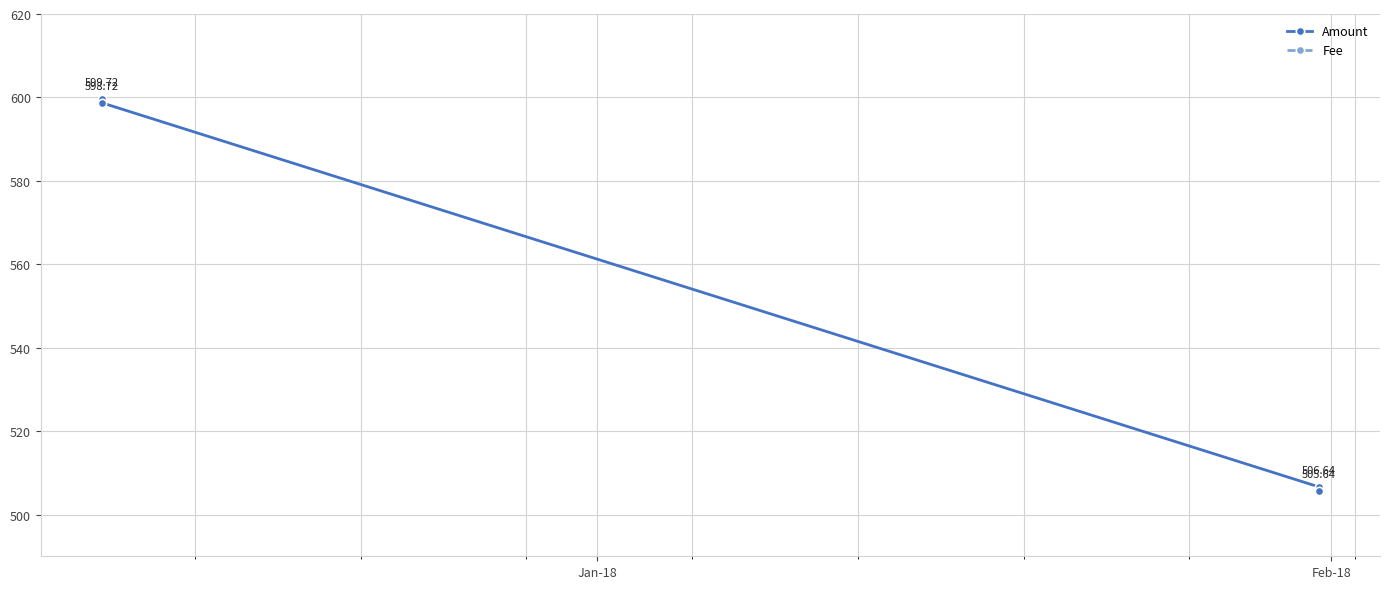

Reading left to right, list all the values displayed in this chart.

Amount: 599.7	598.7	506.6	505.6
Fee: 1.0	1.0	1.0	1.0